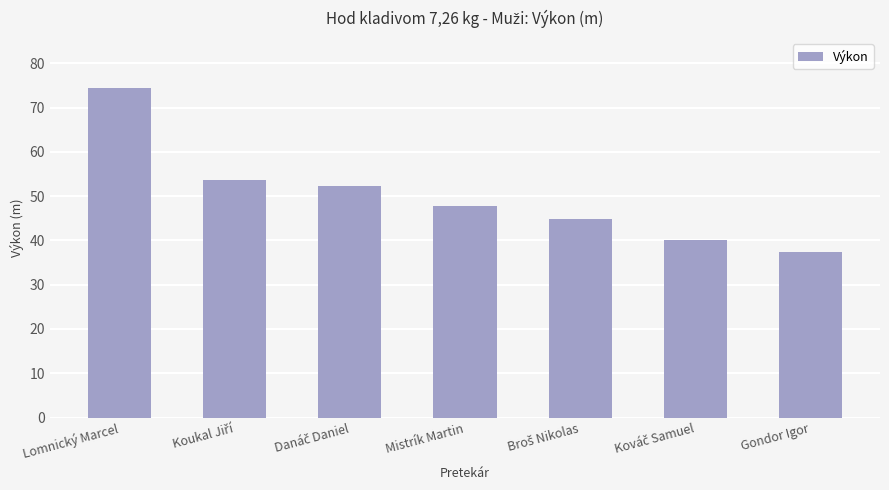

What is the minimum value shown in the chart?

37.3